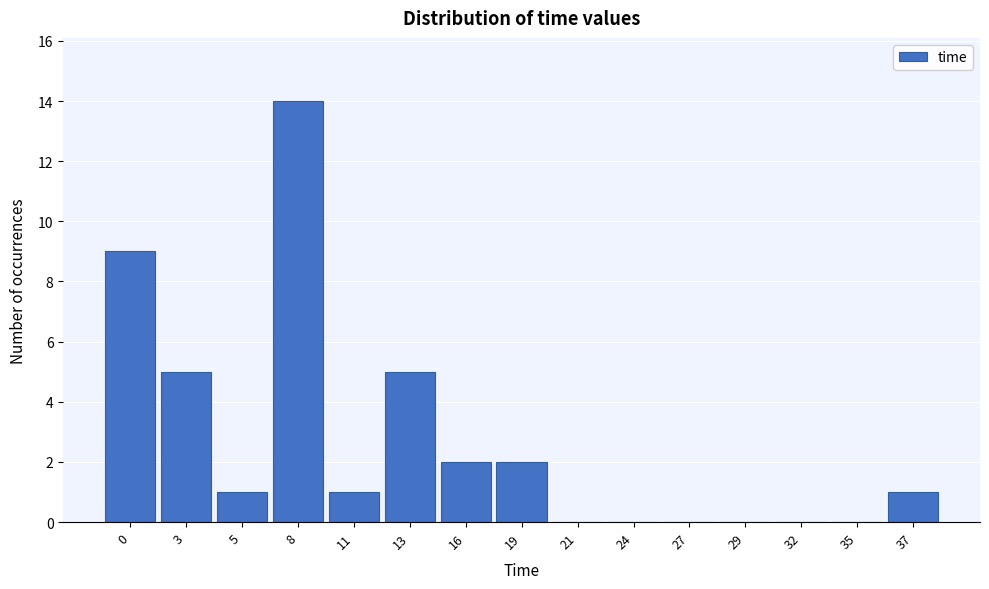

Reading left to right, list all the values displayed in this chart.

0=9	3=5	5=1	8=14	11=1	13=5	16=2	19=2	21=0	24=0	27=0	29=0	32=0	35=0	37=1